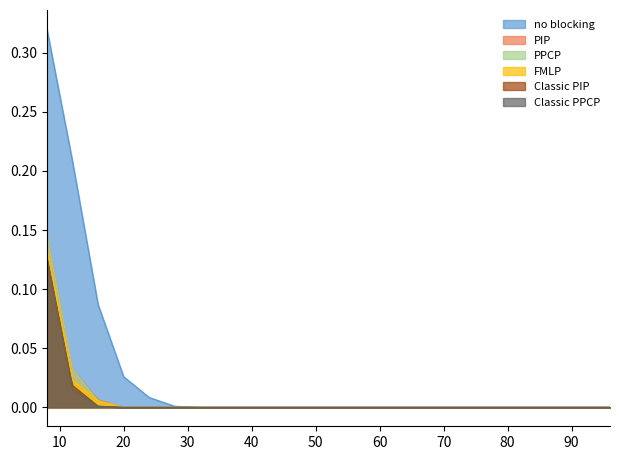

Which series has the largest total across all categories?

no blocking